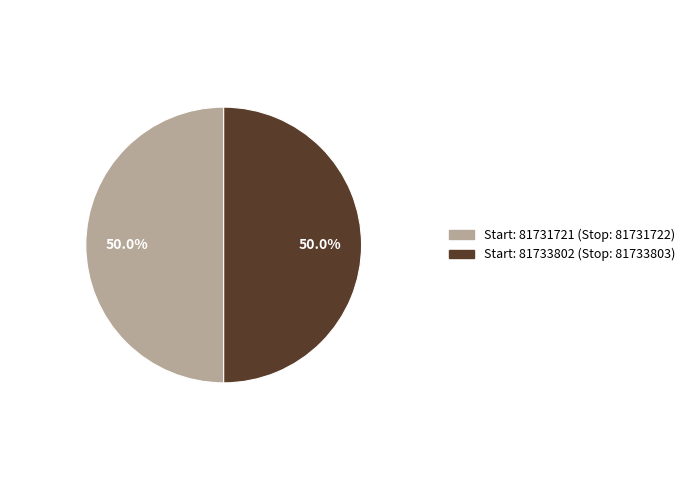

Rank the categories by value from lowest to highest.

81731721, 81733802